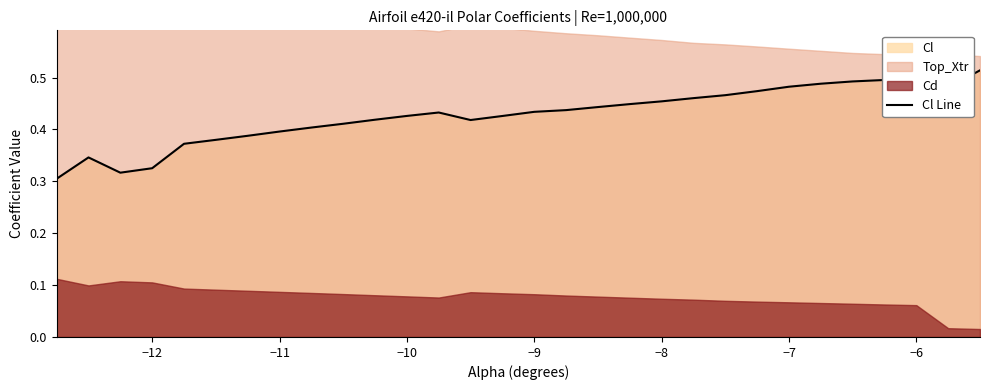

What is the value of the 20th point from the left?

0.5